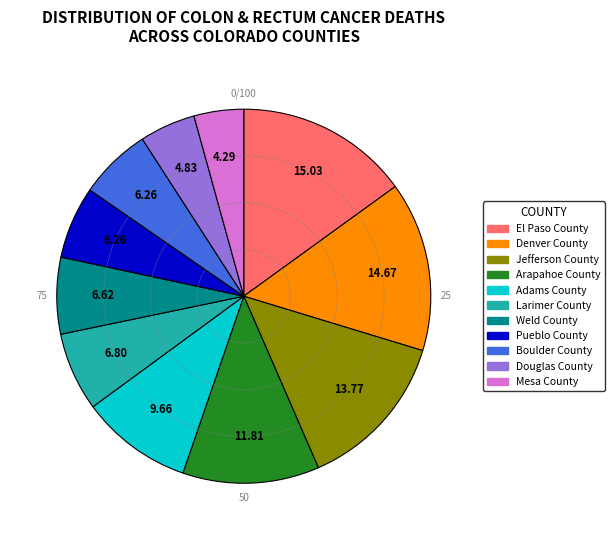

Is Weld County the majority of the pie?

No